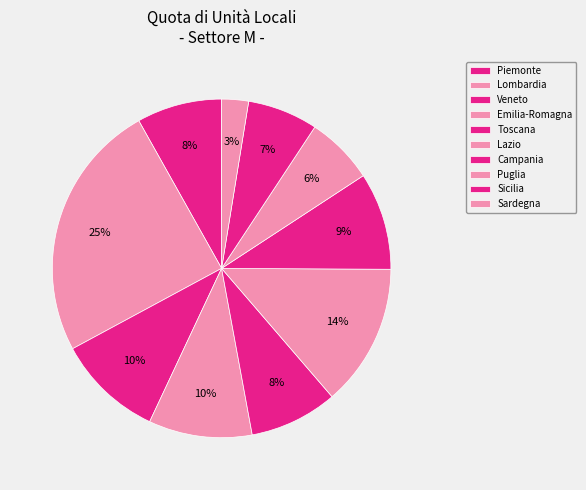

How many segments does this pie chart have?

10